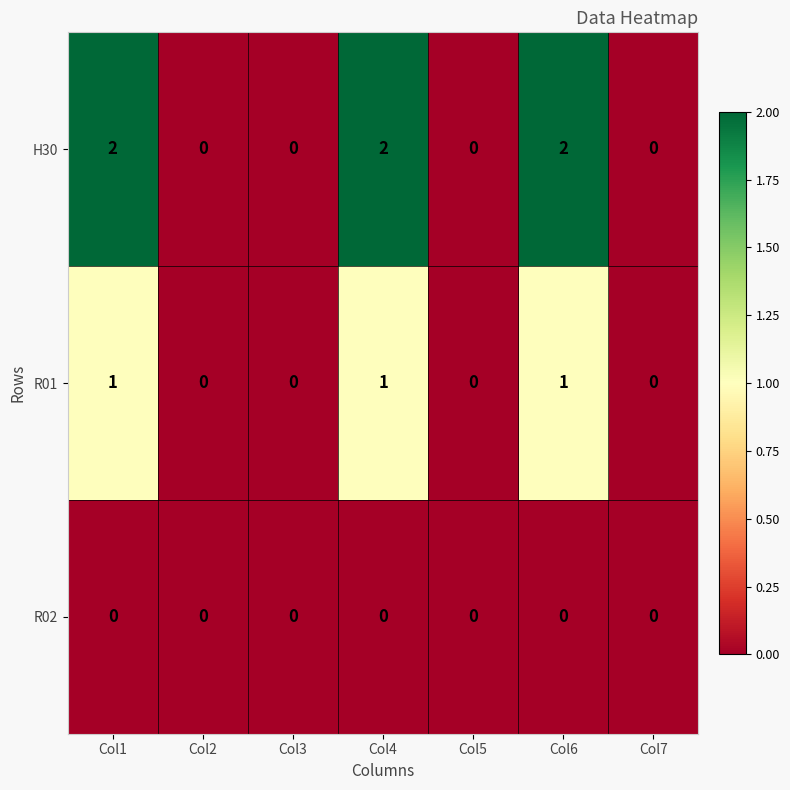

How many values in H30 are above zero?

3